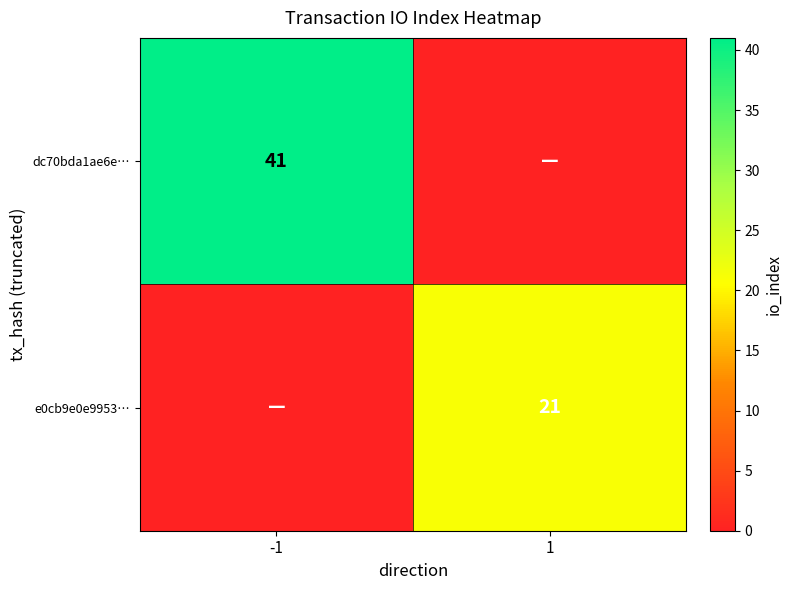

What is the difference between the highest and lowest values at -1?

41